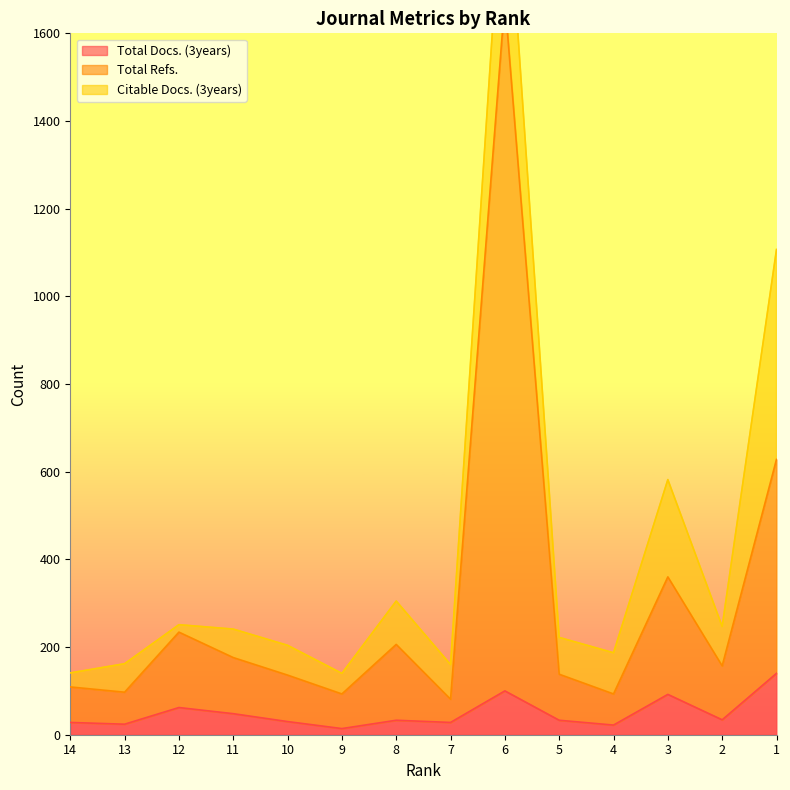

What is the value of the Total Refs. point at the 14th from the left?

628